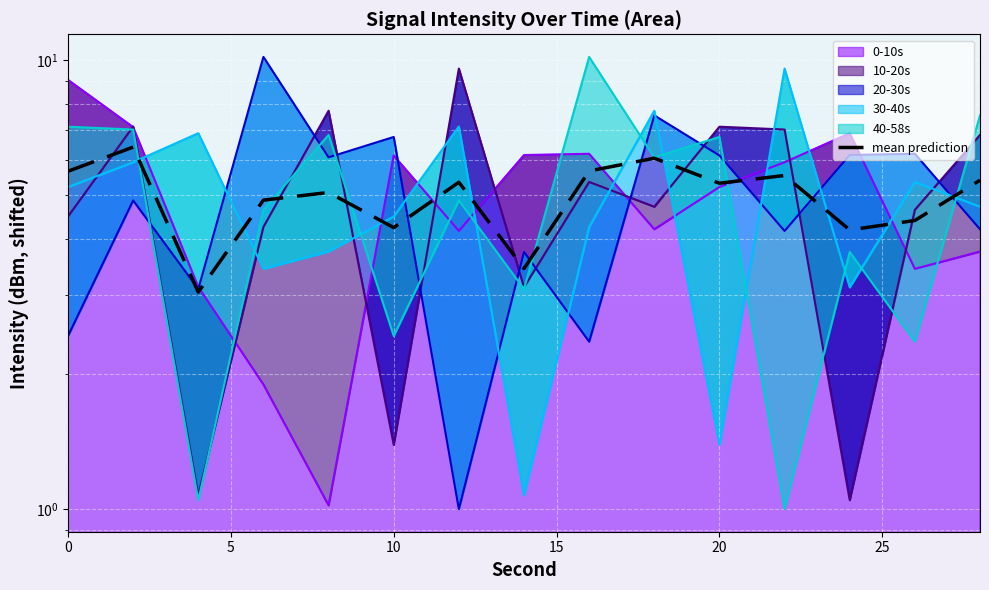

What is the difference between the maximum and second lowest values?

3.0